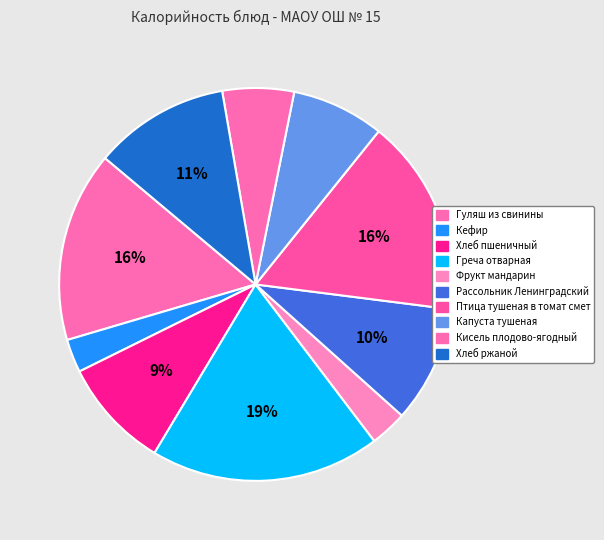

Is the sum of Гуляш из свинины and Хлеб пшеничный greater than half?

No